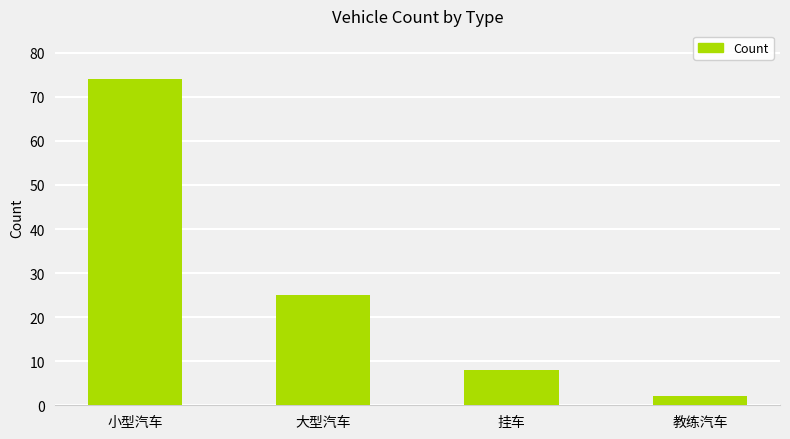

What value does the data have at 小型汽车?

74